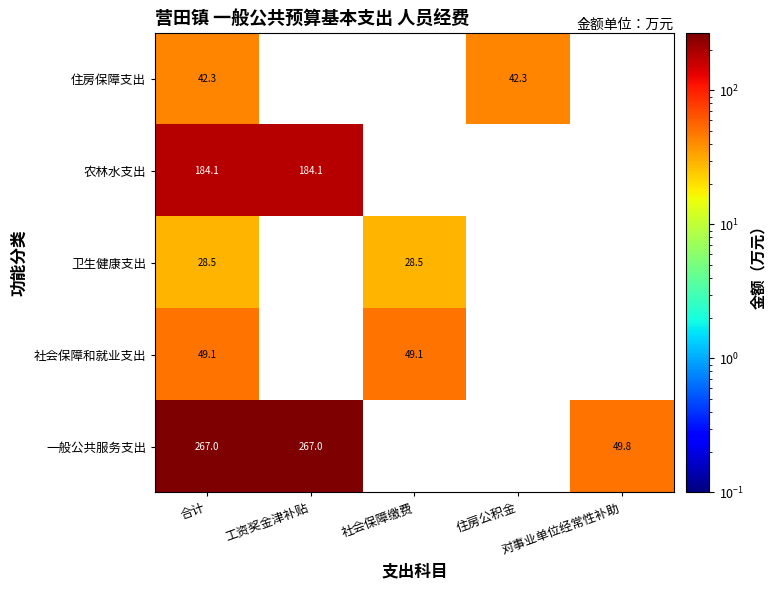

At 合计, list the series in order from largest to smallest.

一般公共服务支出, 农林水支出, 社会保障和就业支出, 住房保障支出, 卫生健康支出